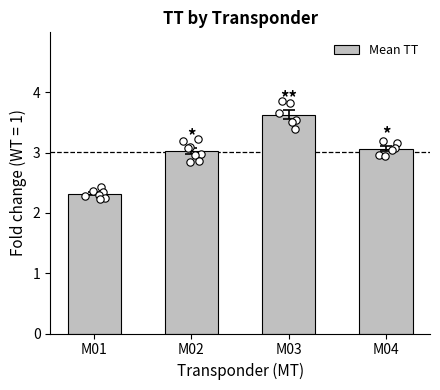

What is the change in value from M01 to M03?

+1.3